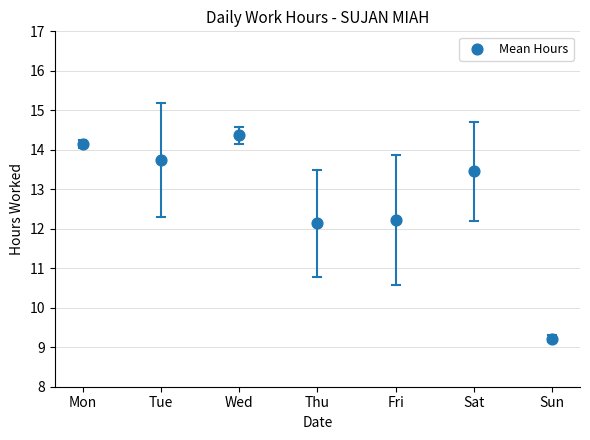

What is the range of Y values (max minus min)?

5.1